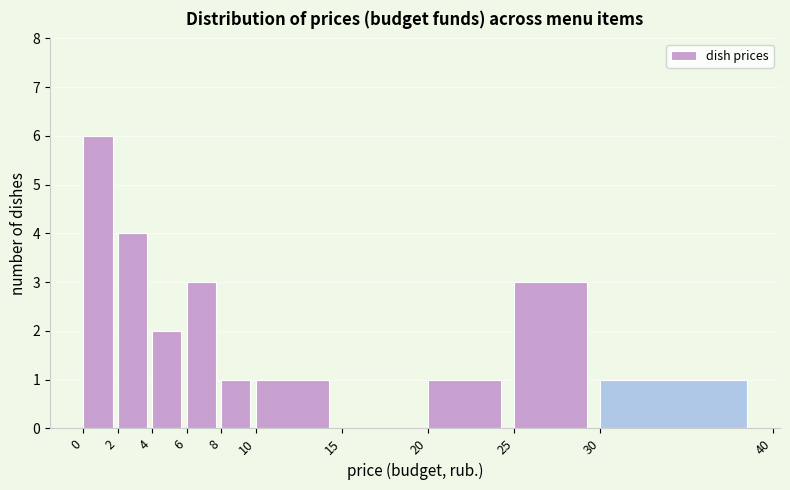

Reading left to right, list every bar in this chart as the range it spans on the x-axis followed by its height. The values are not printed on the chart, so give them approximately, as read against the axis.

0 to 2: 6
2 to 4: 4
4 to 6: 2
6 to 8: 3
8 to 10: 1
10 to 15: 1
15 to 20: 0
20 to 25: 1
25 to 30: 3
30 to 40: 1